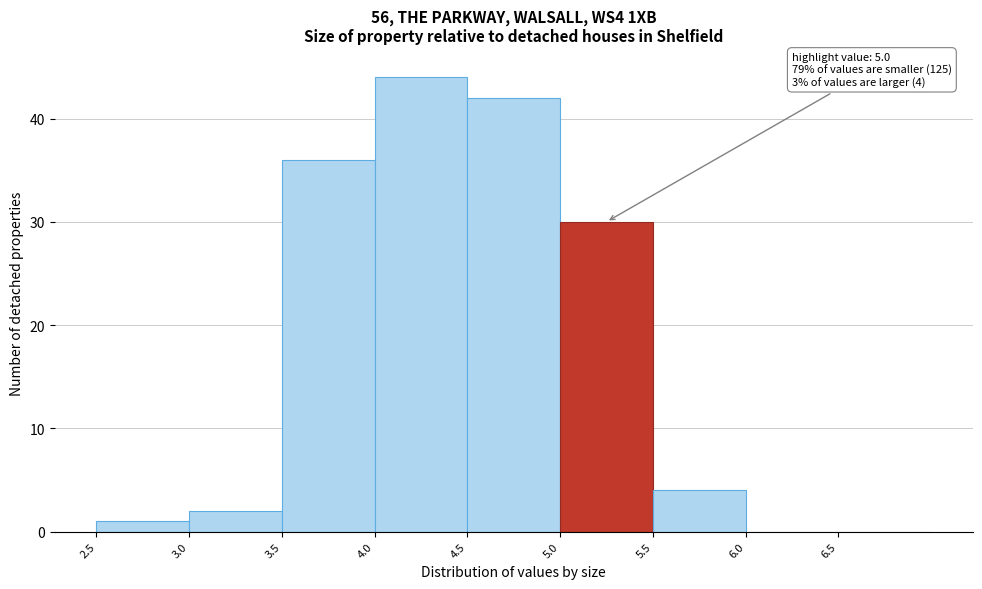

Over which range of the x-axis is the bar tallest?

4.0 to 4.5